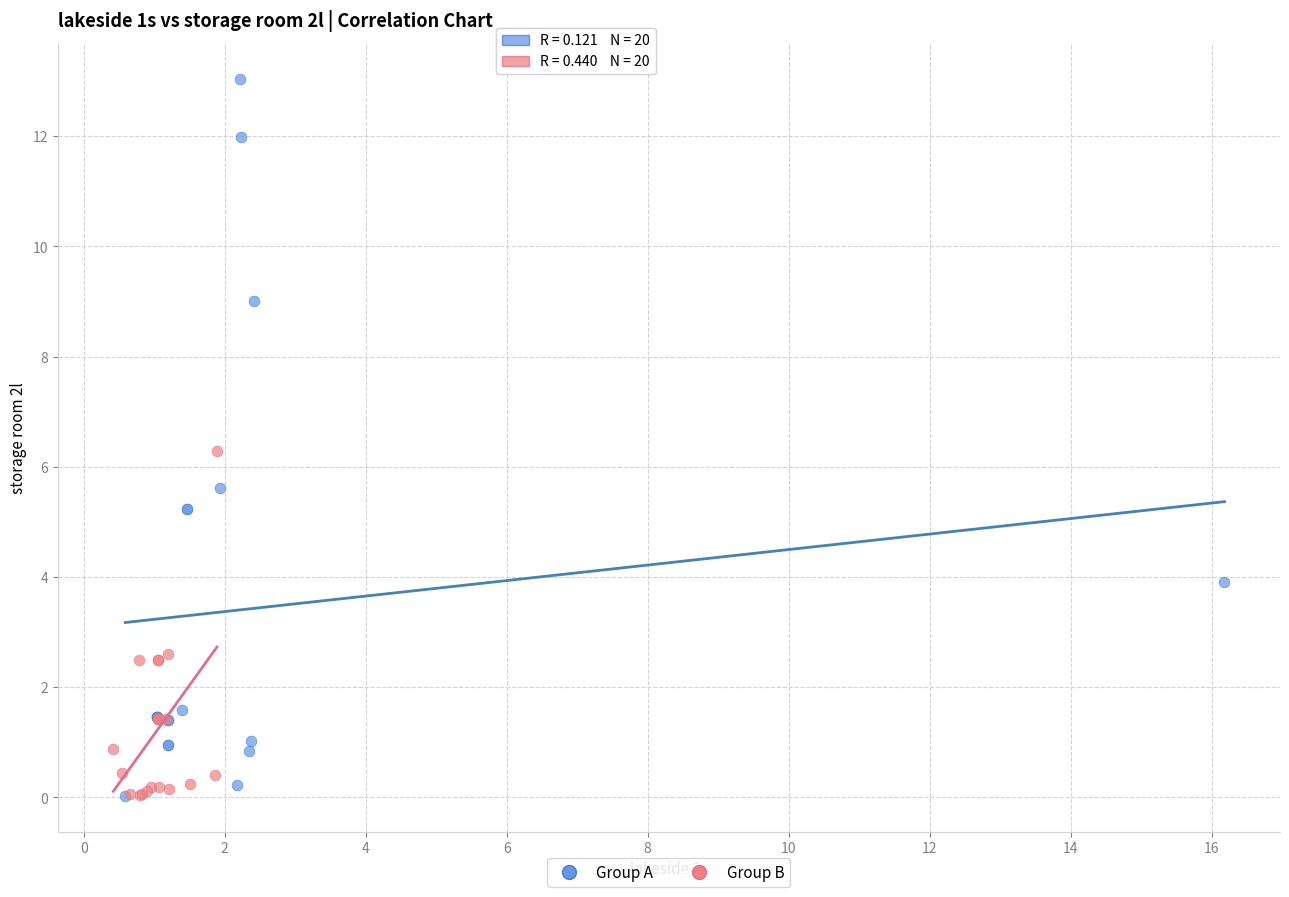

Which series reaches the maximum Y coordinate?

Group A